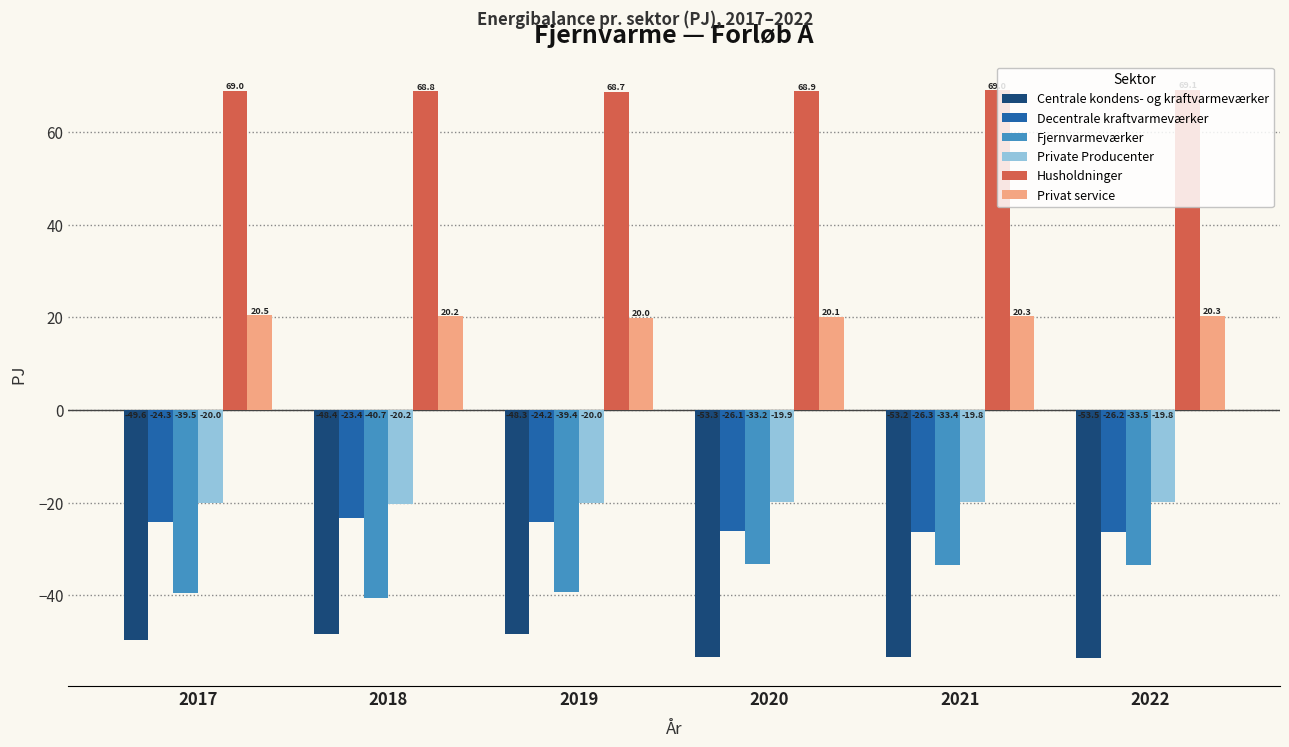

At which category is the sum across all series the highest?

2019